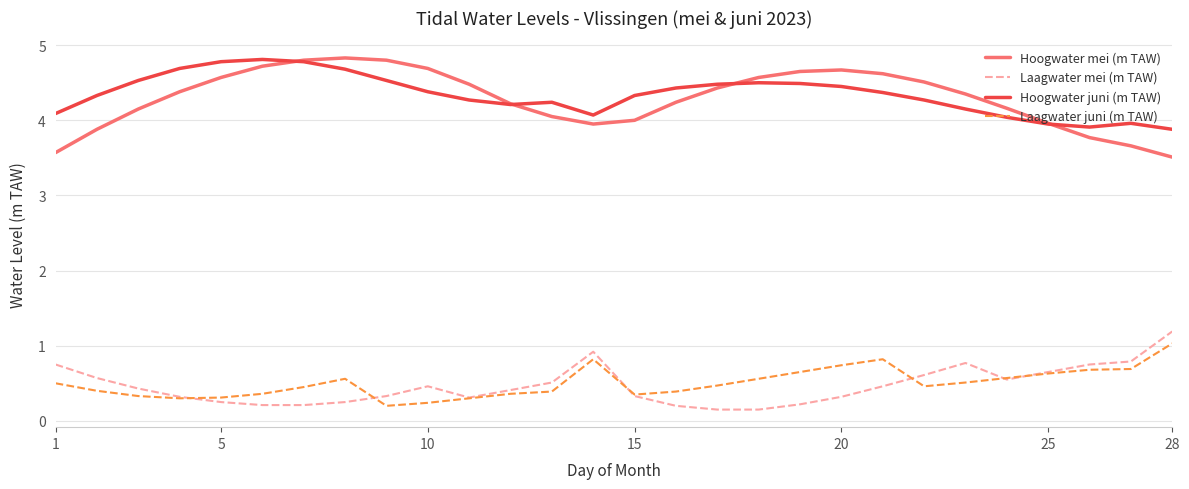

Which series has the largest range (max minus min)?

Hoogwater mei (m TAW)